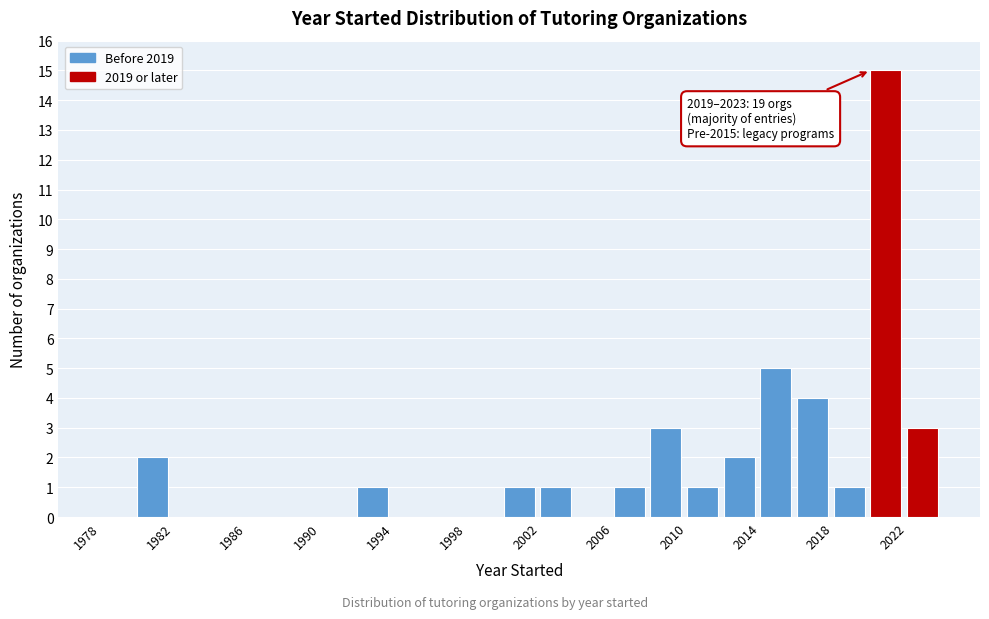

Over which range of the x-axis is the bar tallest?

2020 to 2022